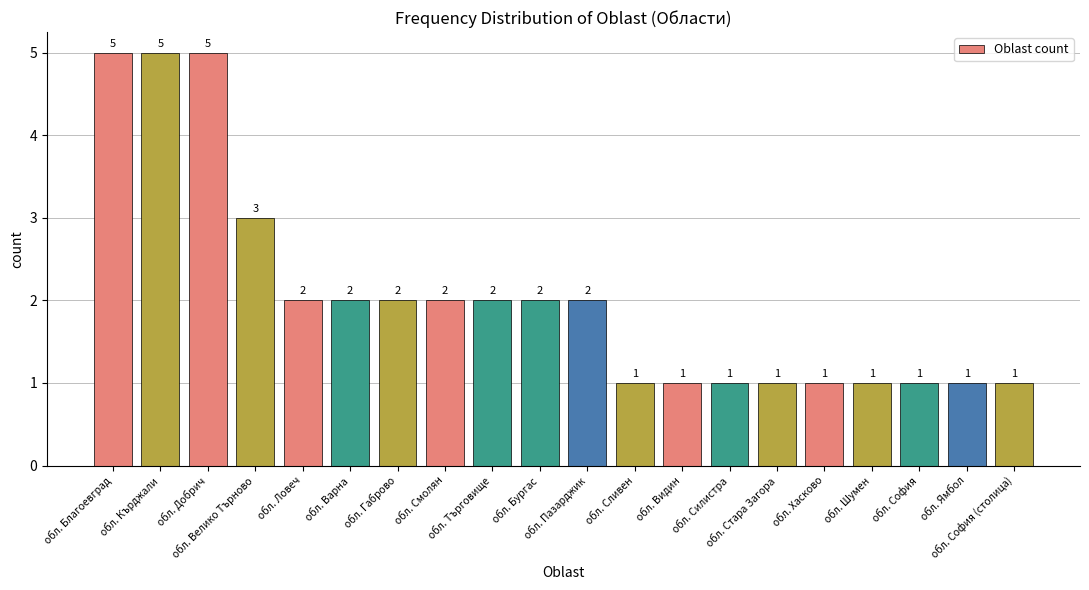

What is the maximum value shown in the chart?

5